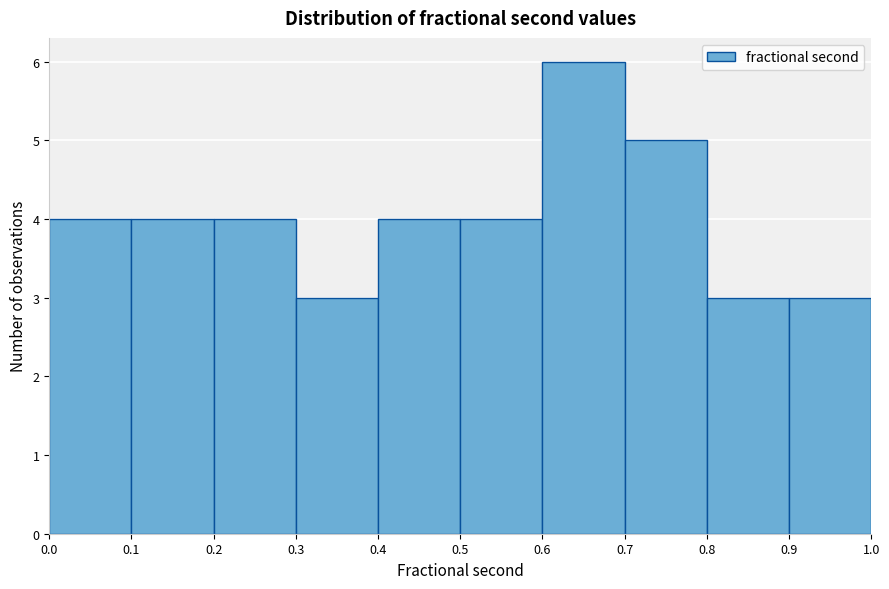

Over which range of the x-axis is the bar tallest?

0.6 to 0.7